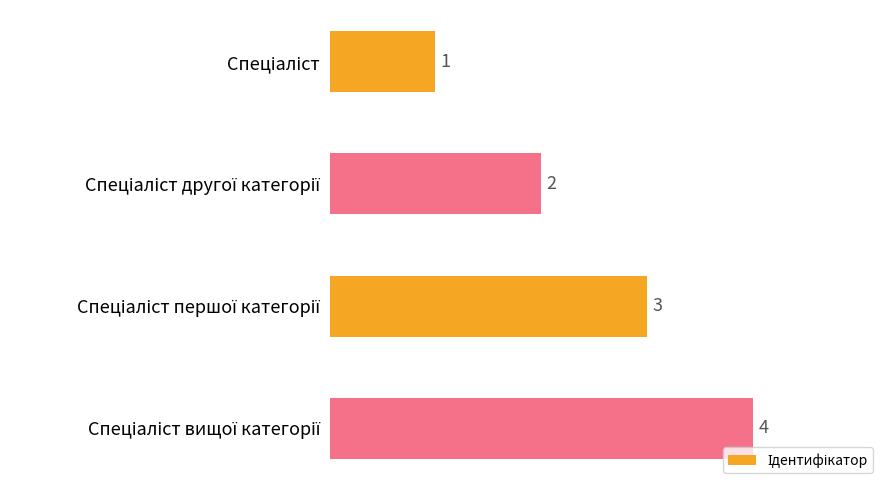

What is the difference between the maximum and minimum values?

3